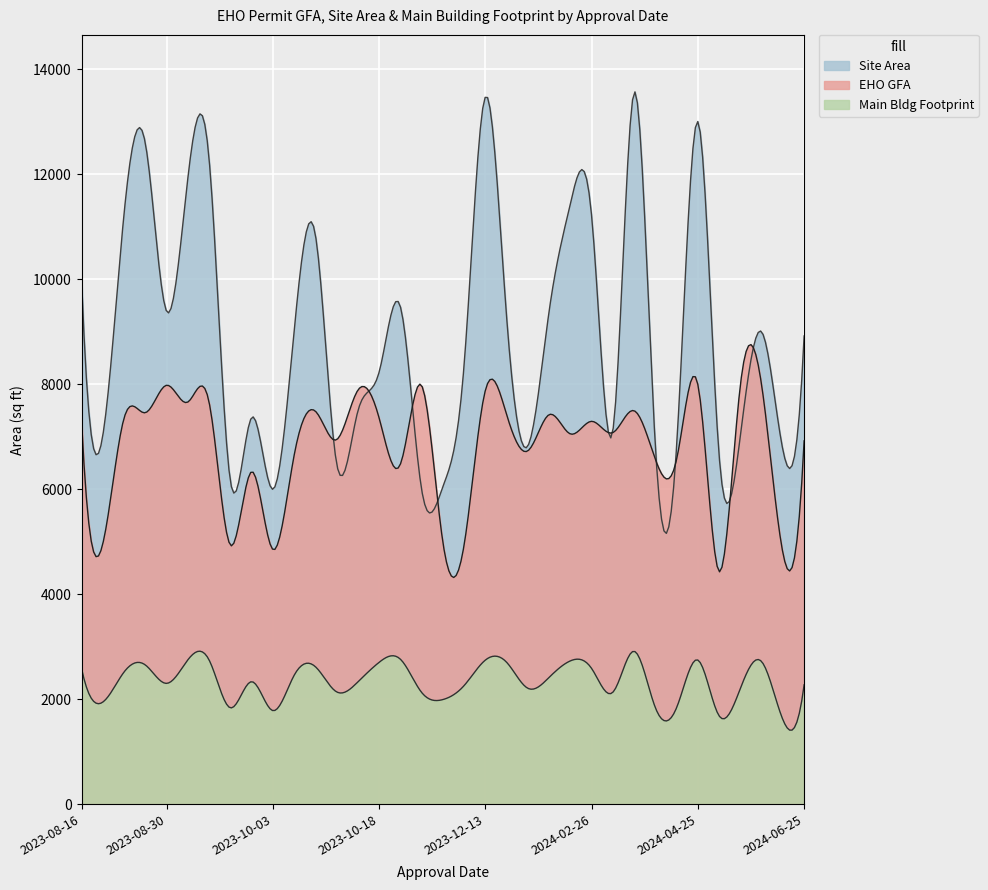

What is the difference between the highest and lowest values at 2023-10-17?

4803.0